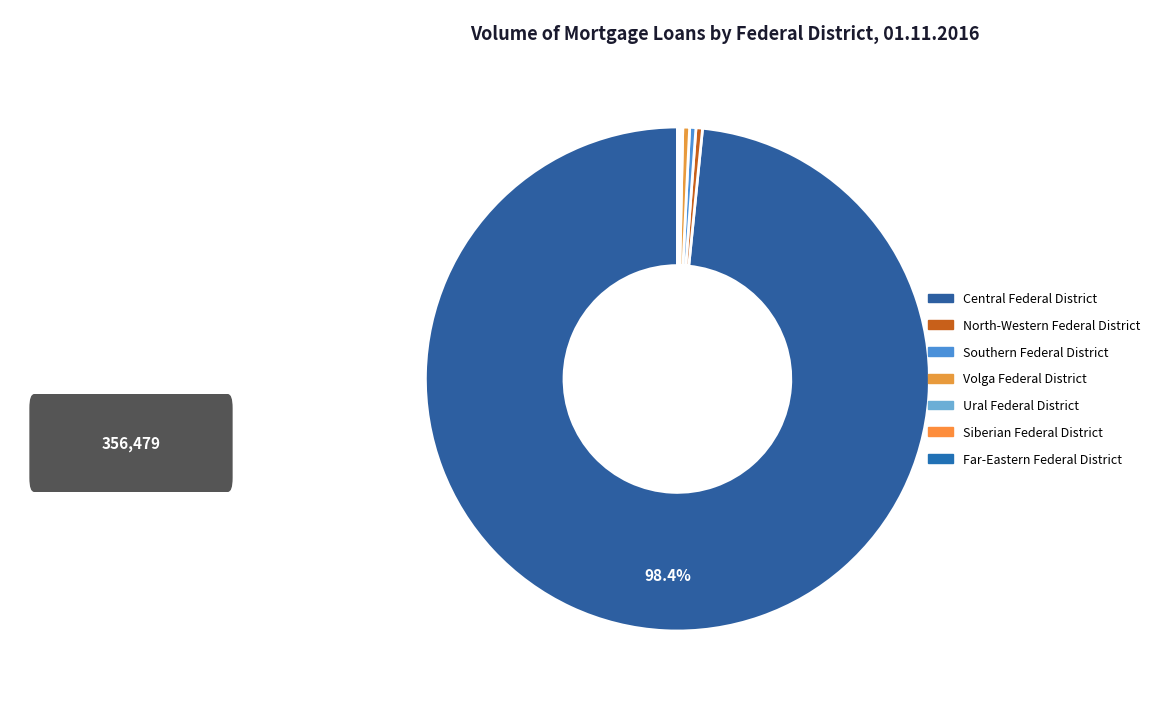

Combined, do Central Federal District and Southern Federal District account for over 50%?

Yes